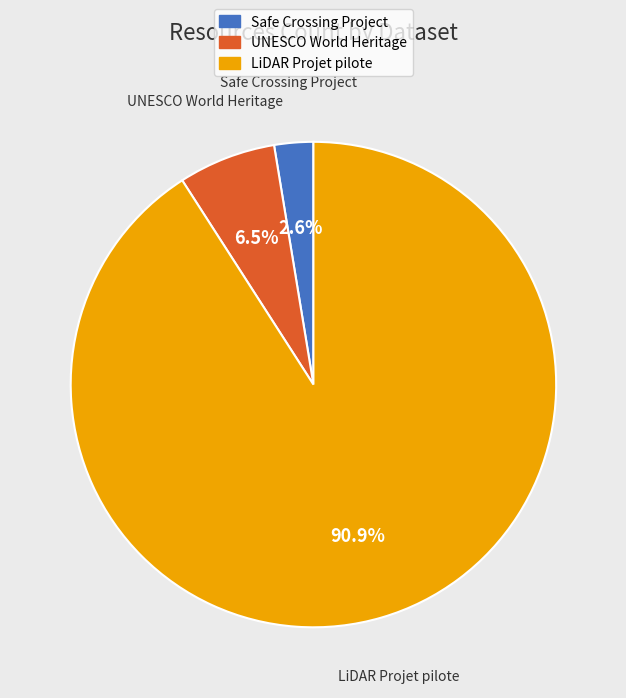

How many segments does this pie chart have?

3